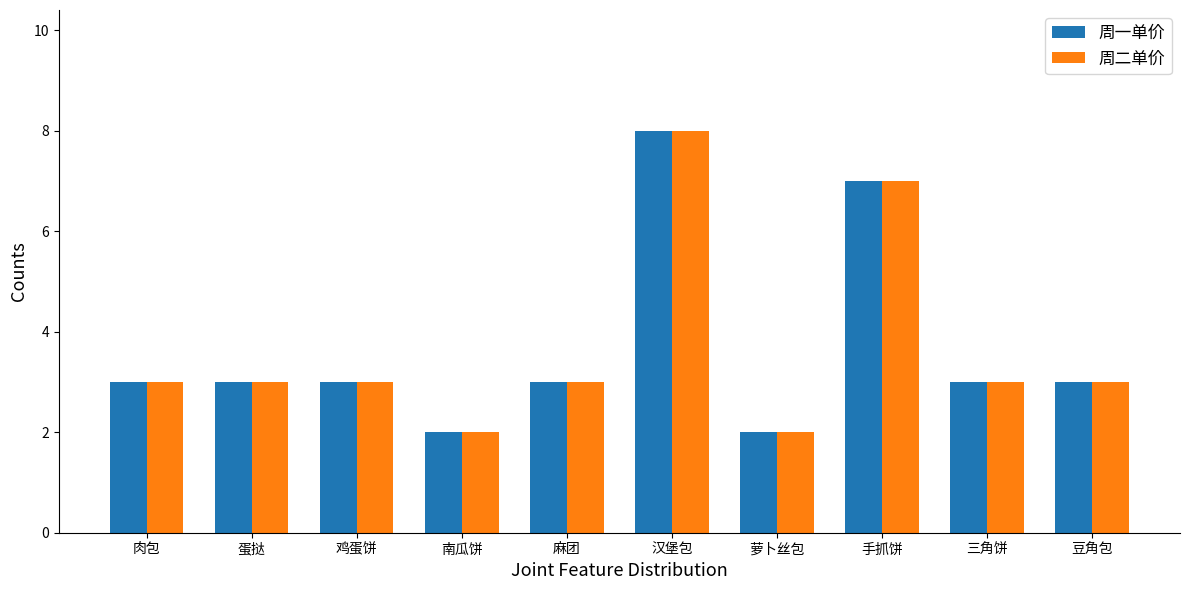

True or false: 周二单价 has a value of 3 at 蛋挞.

True